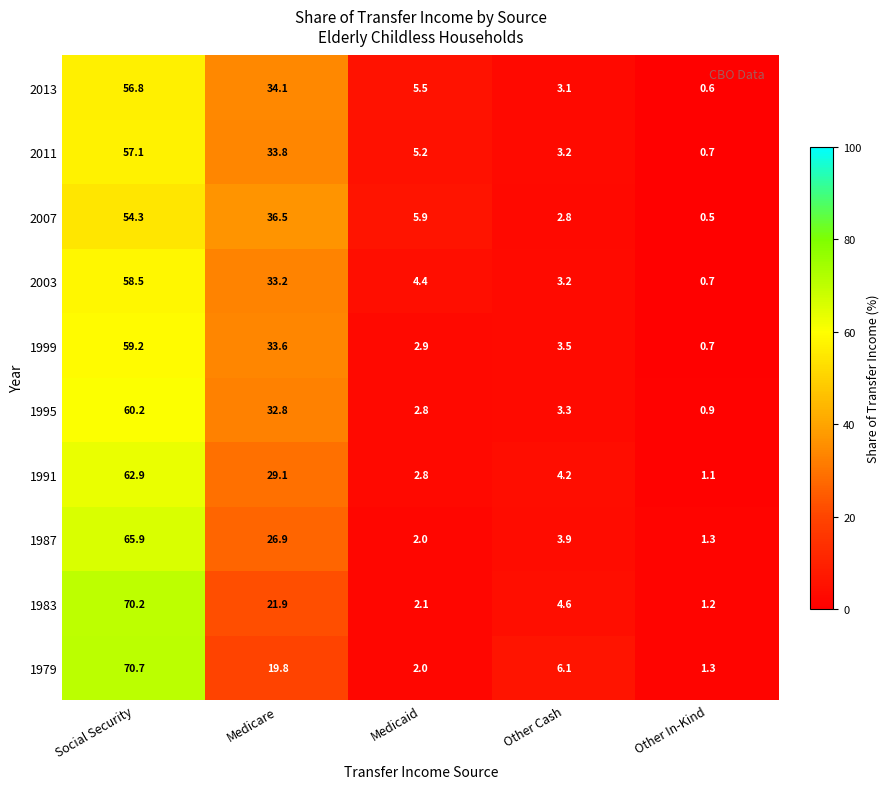

At which label does 2007 first exceed 5?

Social Security